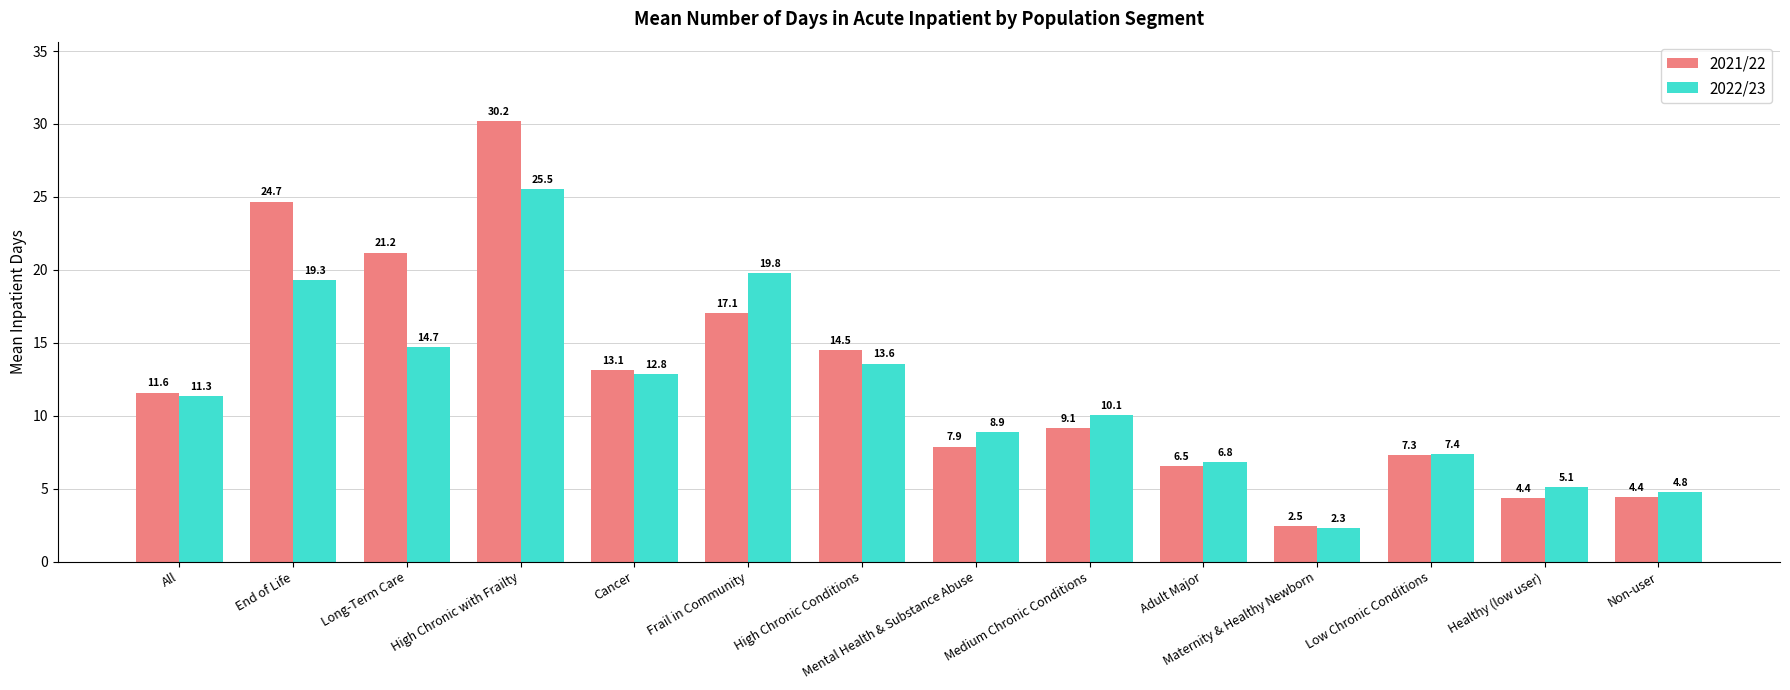

Reading left to right, list all the values displayed in this chart.

2021/22: 11.6	24.7	21.2	30.2	13.1	17.1	14.5	7.9	9.1	6.5	2.5	7.3	4.4	4.4
2022/23: 11.3	19.3	14.7	25.5	12.8	19.8	13.6	8.9	10.1	6.8	2.3	7.4	5.1	4.8